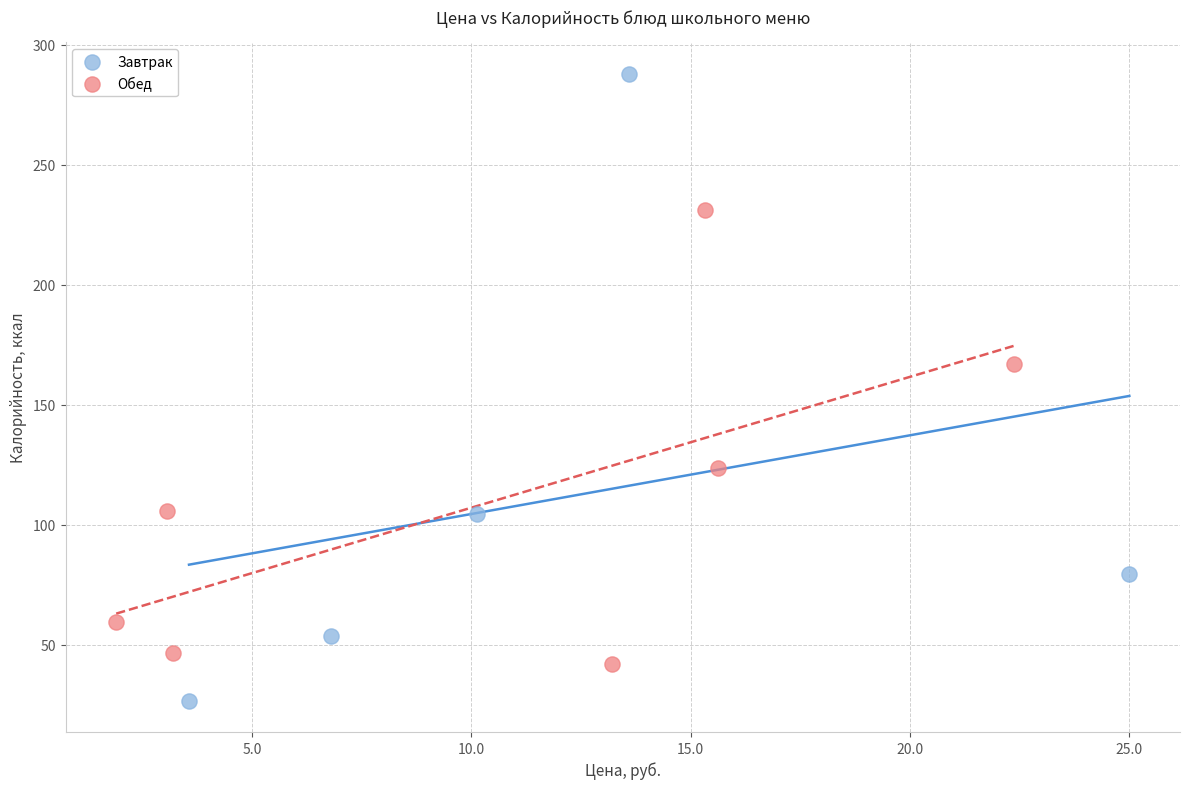

Which series contains the highest Y value?

Завтрак